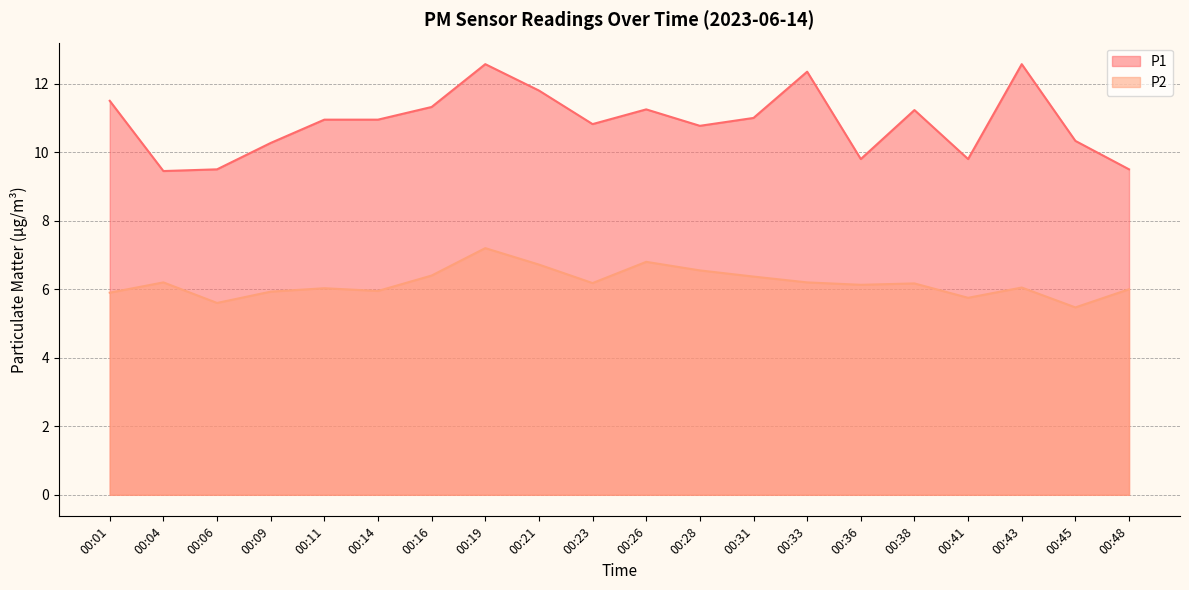

List the series in order of their overall mean, highest first.

P1, P2